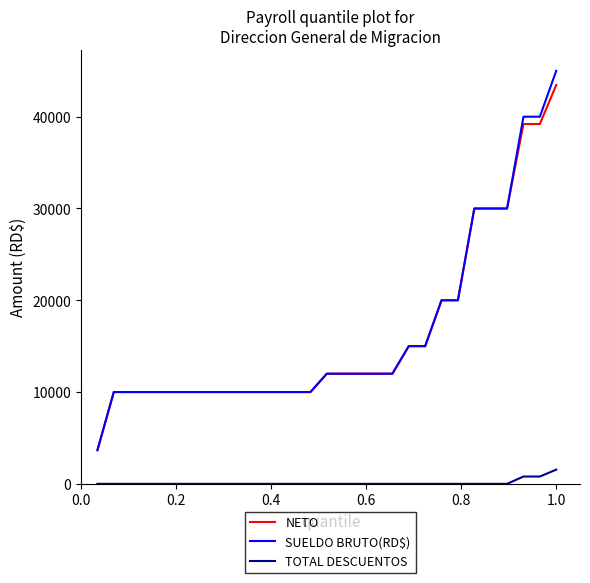

What is the maximum value for NETO?

43452.8